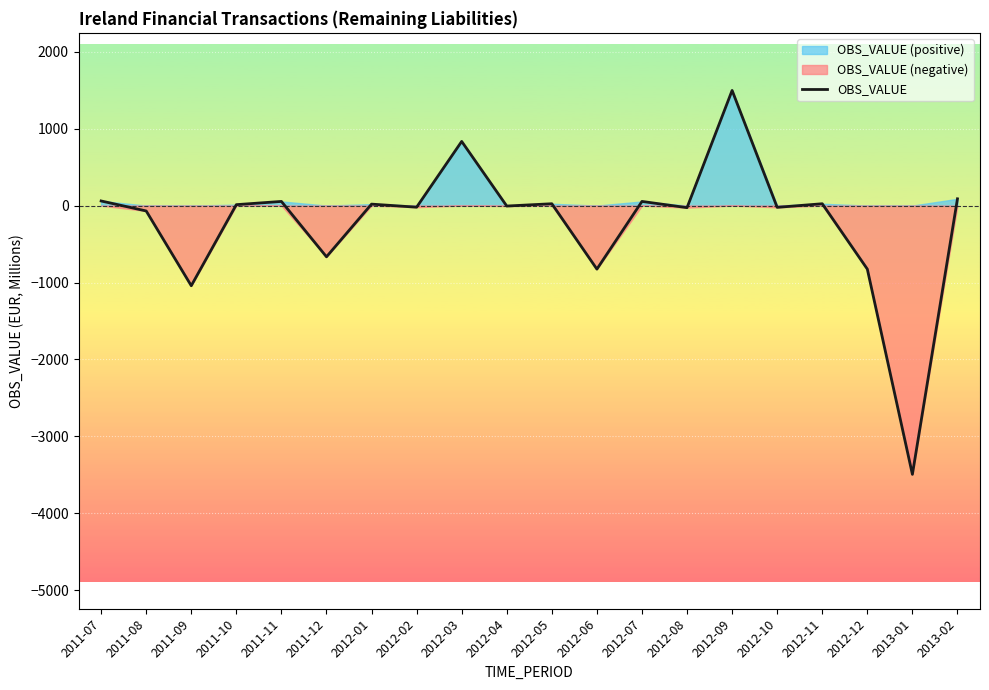

How many data points are above 12?

9